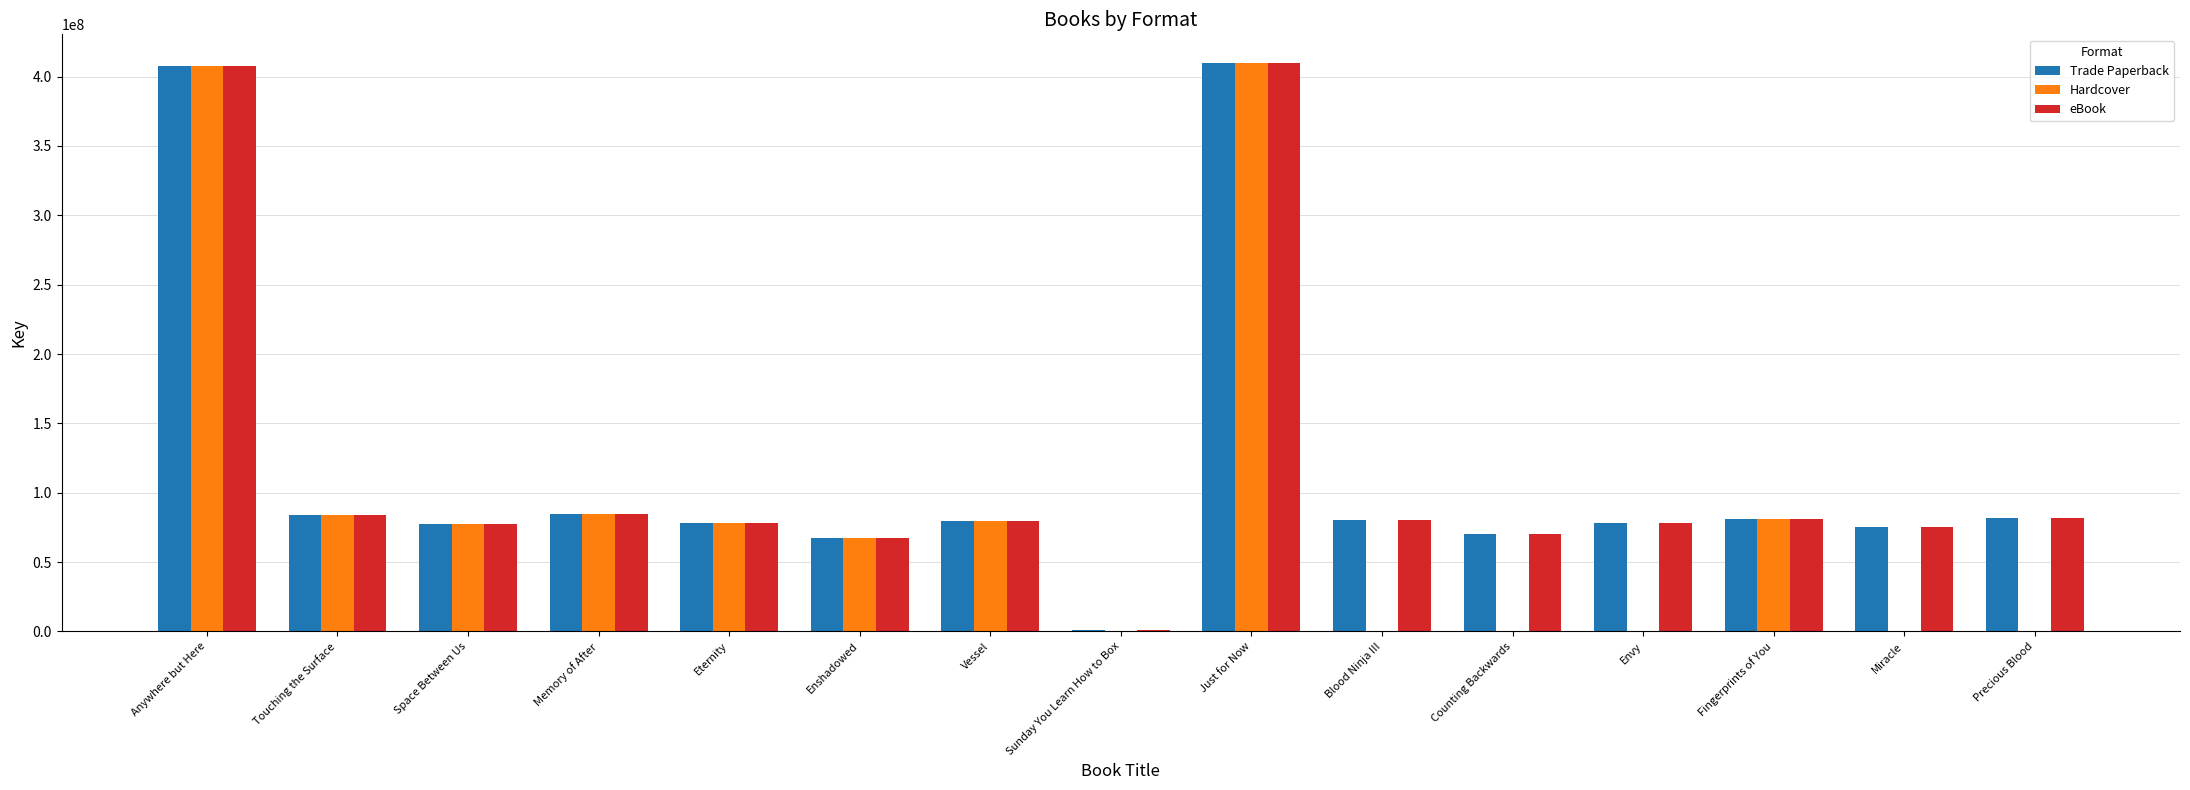

What is the sum of the Trade Paperback values at Anywhere but Here and Envy?

485731376